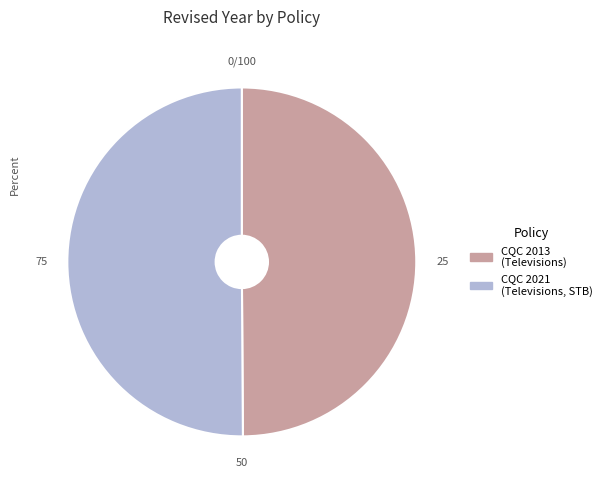

What is the ratio of the value at CQC 2013 (Televisions) to the value at CQC 2021 (Televisions, STB)?

1.0